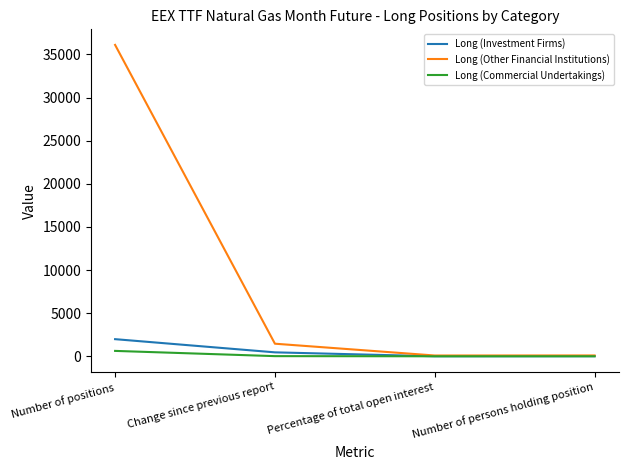

Which series has the largest range (max minus min)?

Long (Other Financial Institutions)